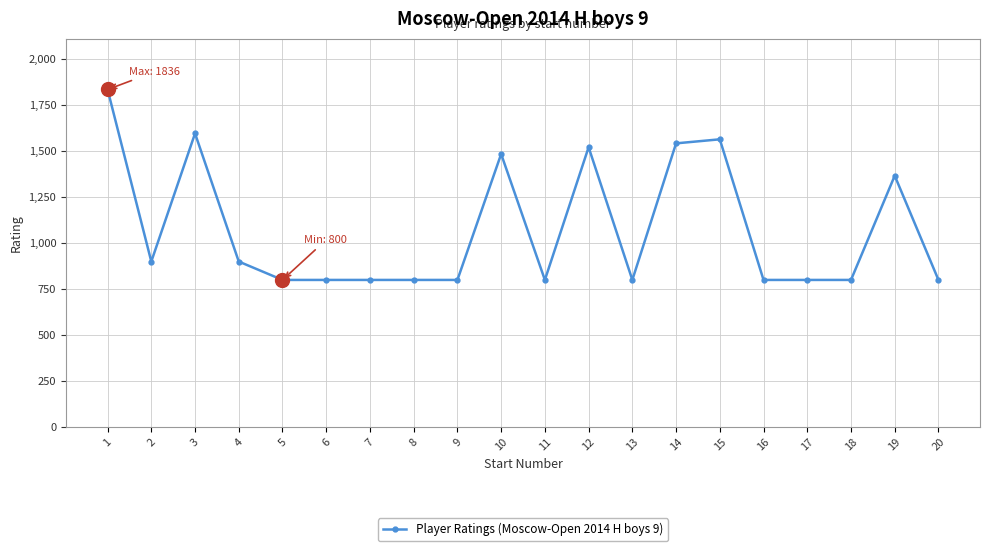

What is the smallest value displayed?

800